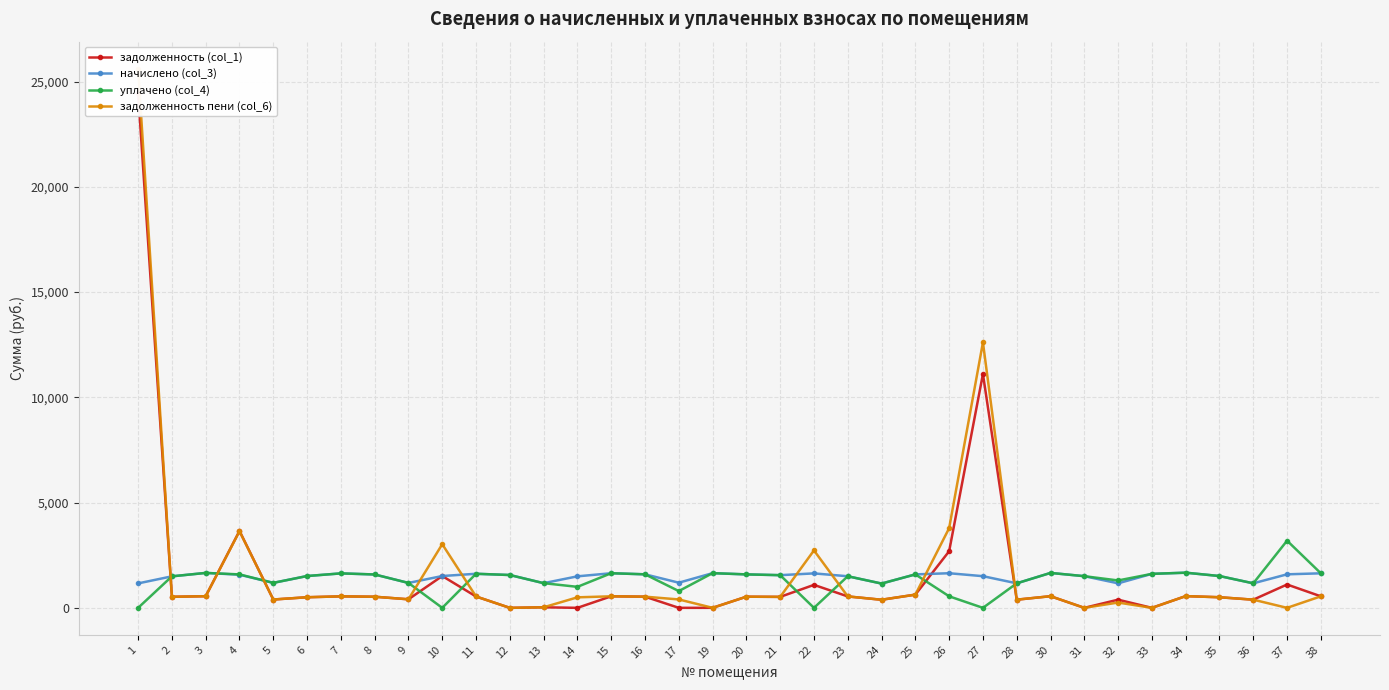

What is the total value across all series at 31?

3008.6